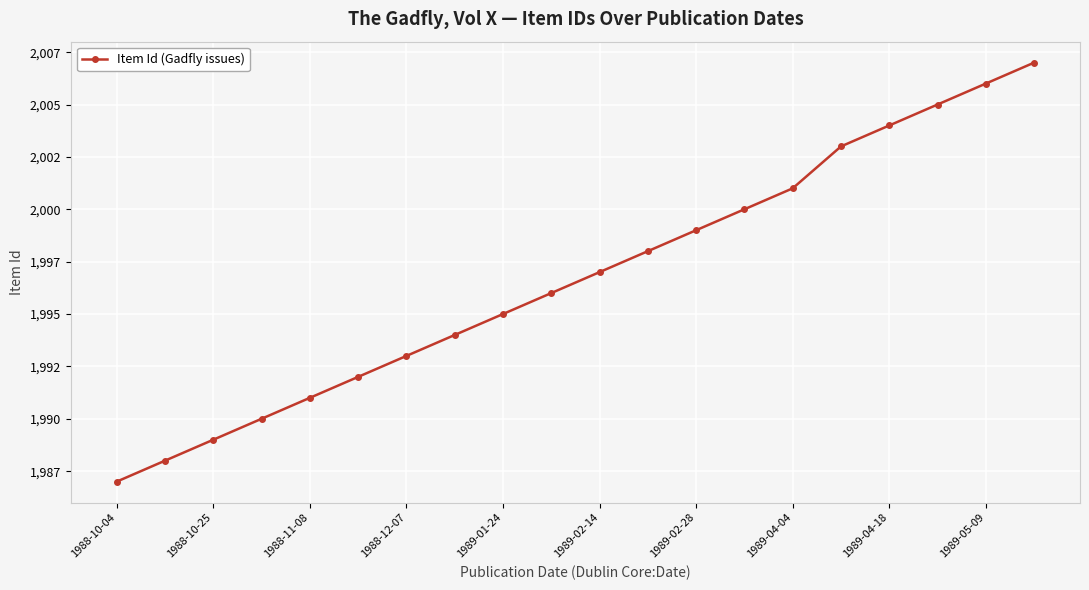

Is this an area chart (filled region under the line)?

No